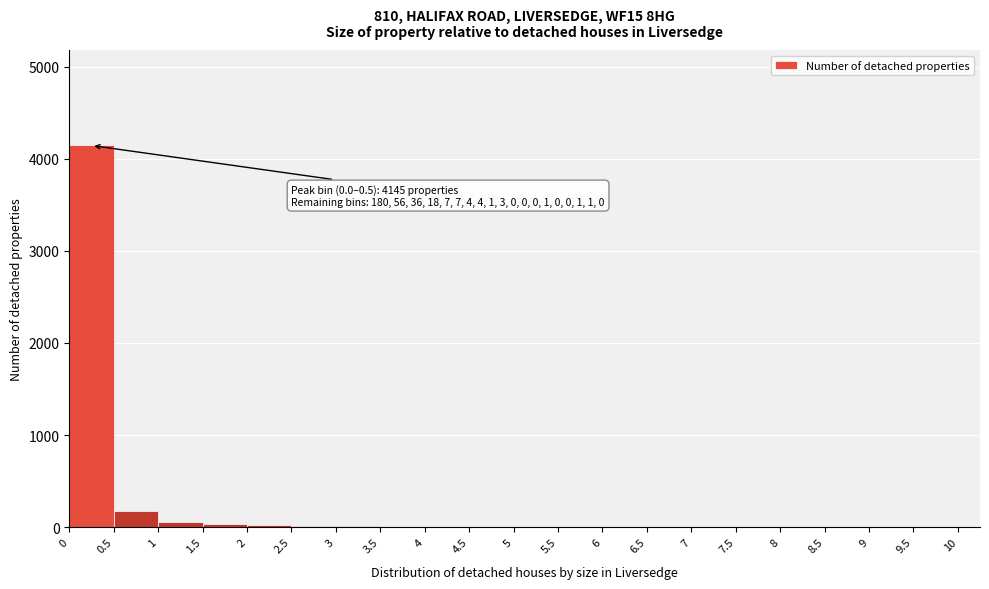

Over which range of the x-axis is the bar tallest?

0 to 0.5